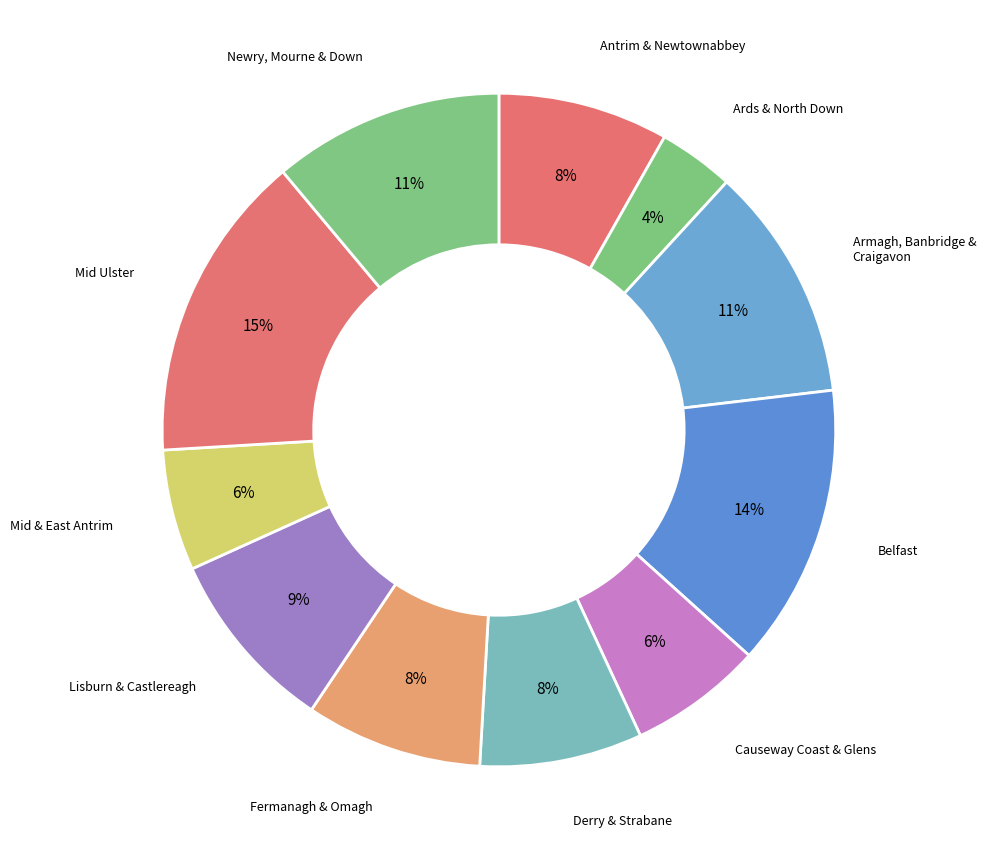

To the nearest percent, what percentage of the pie is Newry, Mourne & Down?

11%